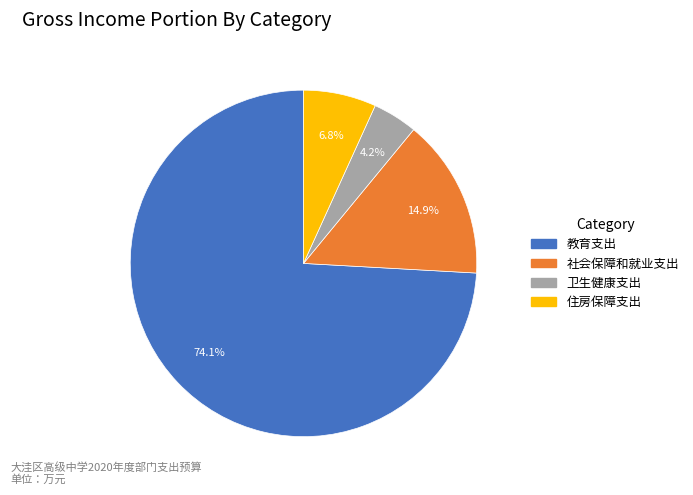

Which has a higher value, 教育支出 or 社会保障和就业支出?

教育支出